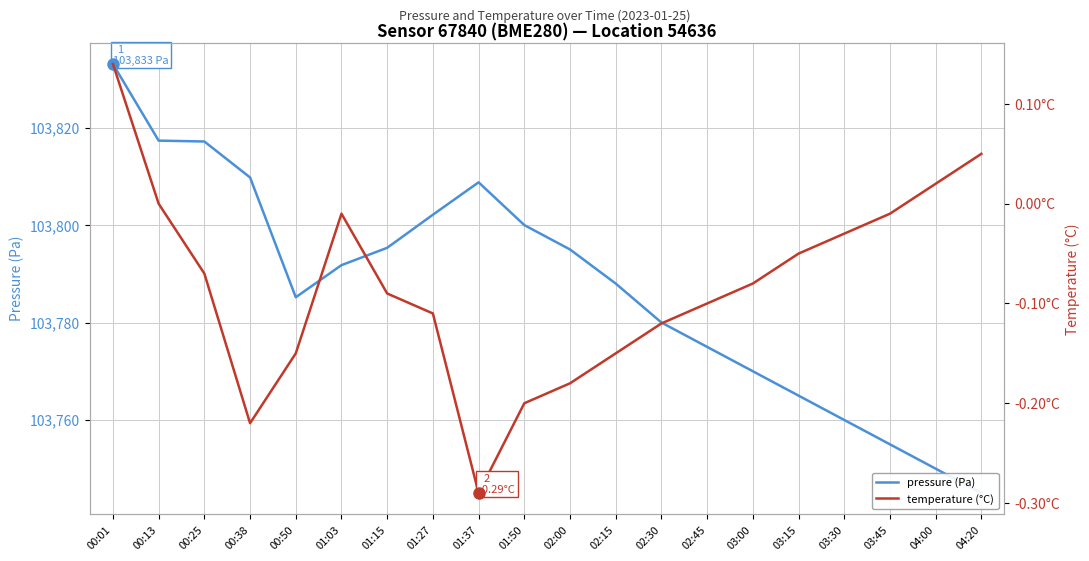

What is the maximum value for pressure (Pa)?

103833.1